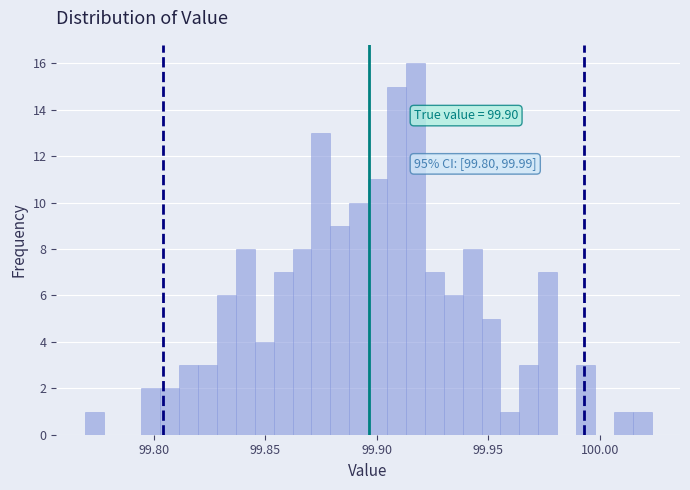

Read against the x-axis, roughly where is the centre of the tallest bar?

99.915